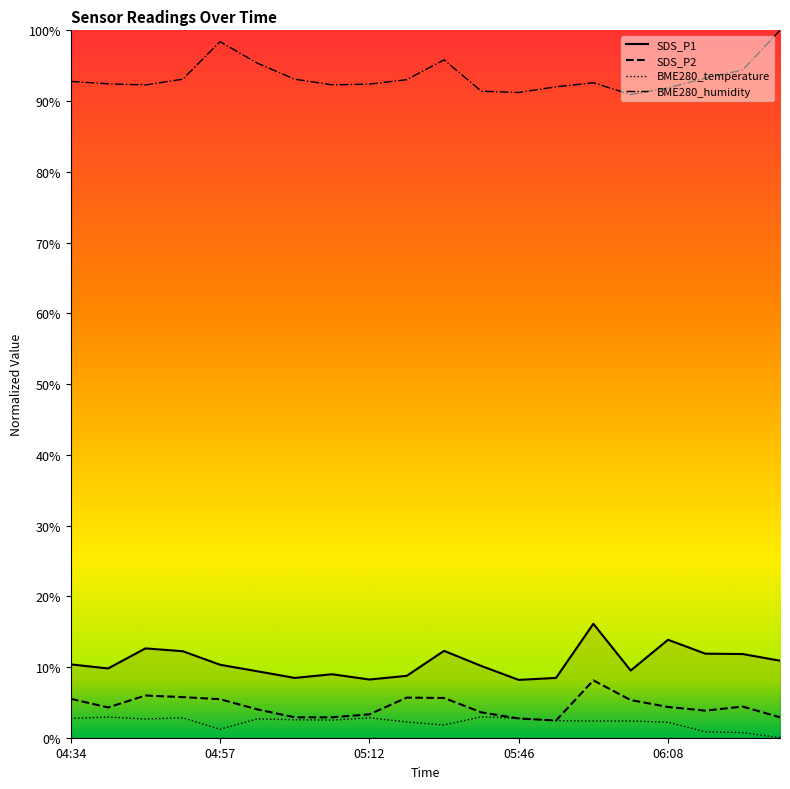

True or false: SDS_P1 and BME280_temperature cross at least once.

False